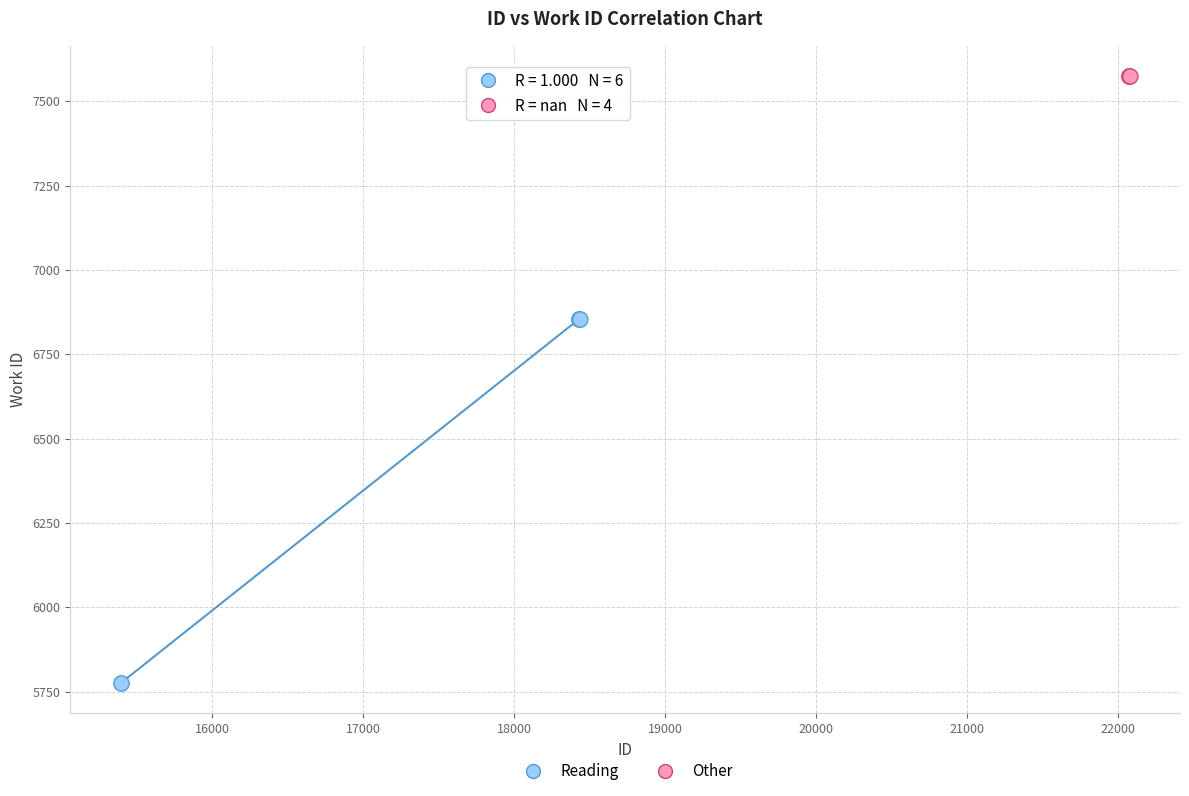

Which series reaches the minimum Y coordinate?

Reading